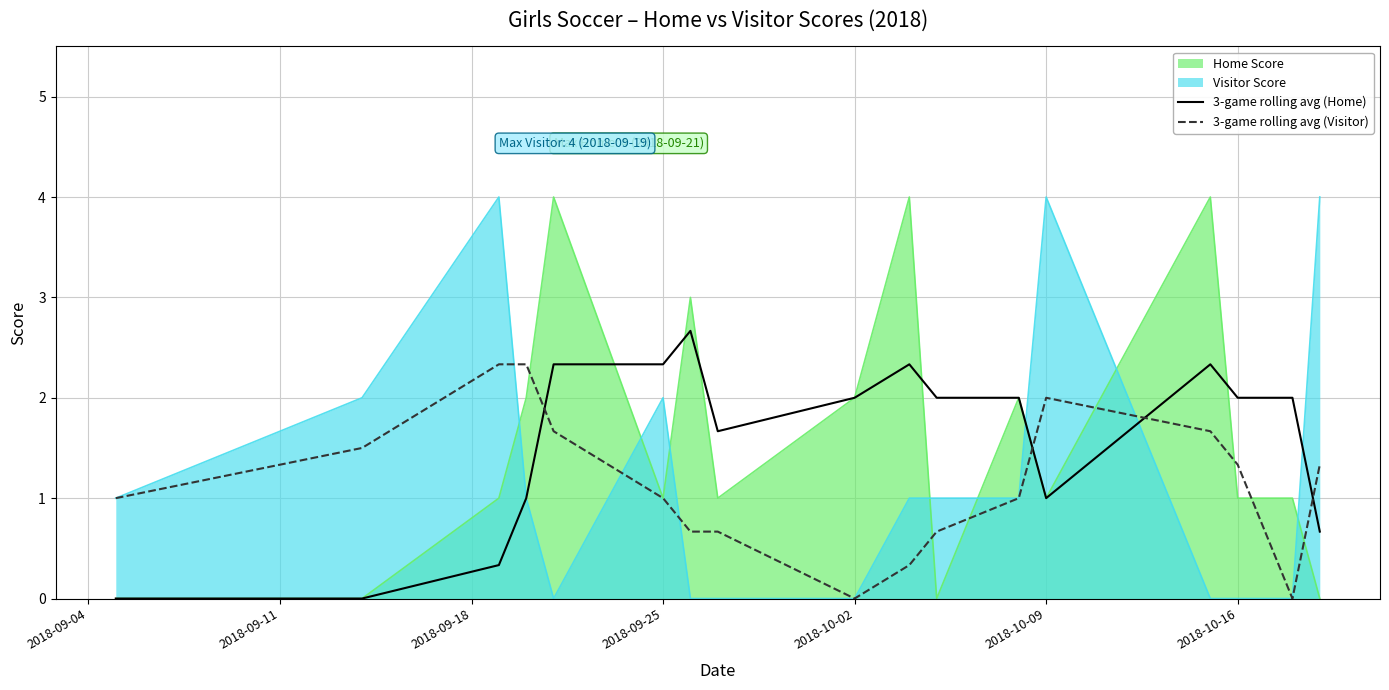

True or false: 3-game rolling avg (Visitor) has more than 0 points higher than both neighbors.

True